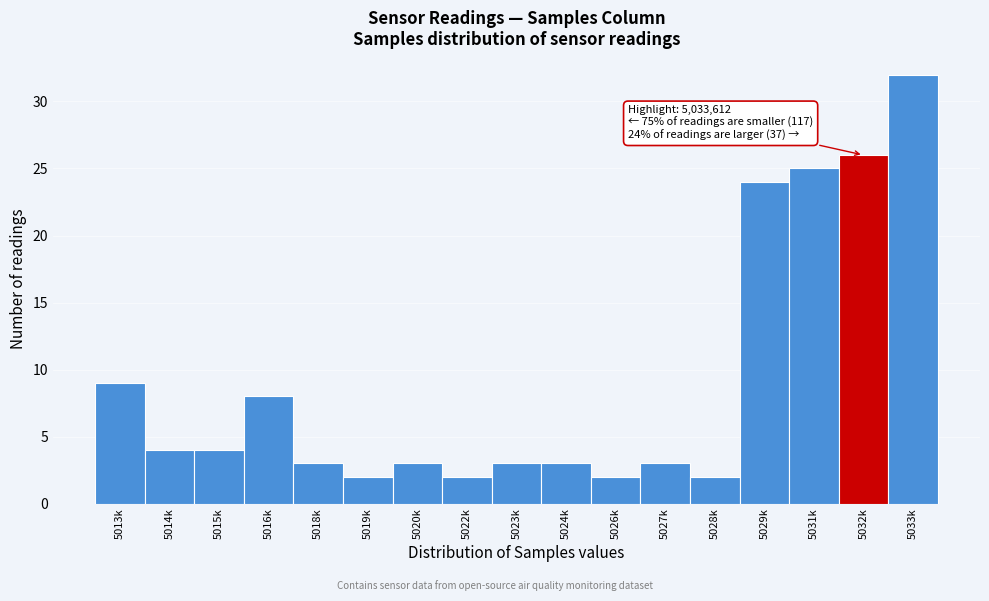

Reading left to right, list all the values displayed in this chart.

5013k=9	5014k=4	5015k=4	5016k=8	5018k=3	5019k=2	5020k=3	5022k=2	5023k=3	5024k=3	5026k=2	5027k=3	5028k=2	5029k=24	5031k=25	5032k=26	5033k=32